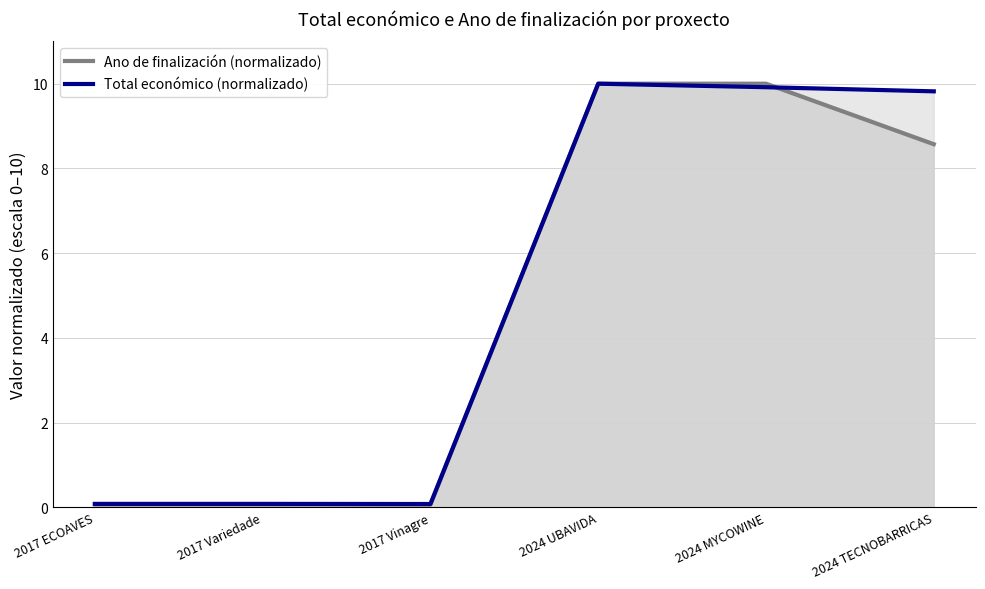

Reading left to right, list all the values displayed in this chart.

Ano de finalización (normalizado): 2017 ECOAVES=0.1	2017 Variedade=0.1	2017 Vinagre=0.1	2024 UBAVIDA=10.0	2024 MYCOWINE=10.0	2024 TECNOBARRICAS=8.6
Total económico (normalizado): 2017 ECOAVES=0.1	2017 Variedade=0.1	2017 Vinagre=0.1	2024 UBAVIDA=10.0	2024 MYCOWINE=9.9	2024 TECNOBARRICAS=9.8